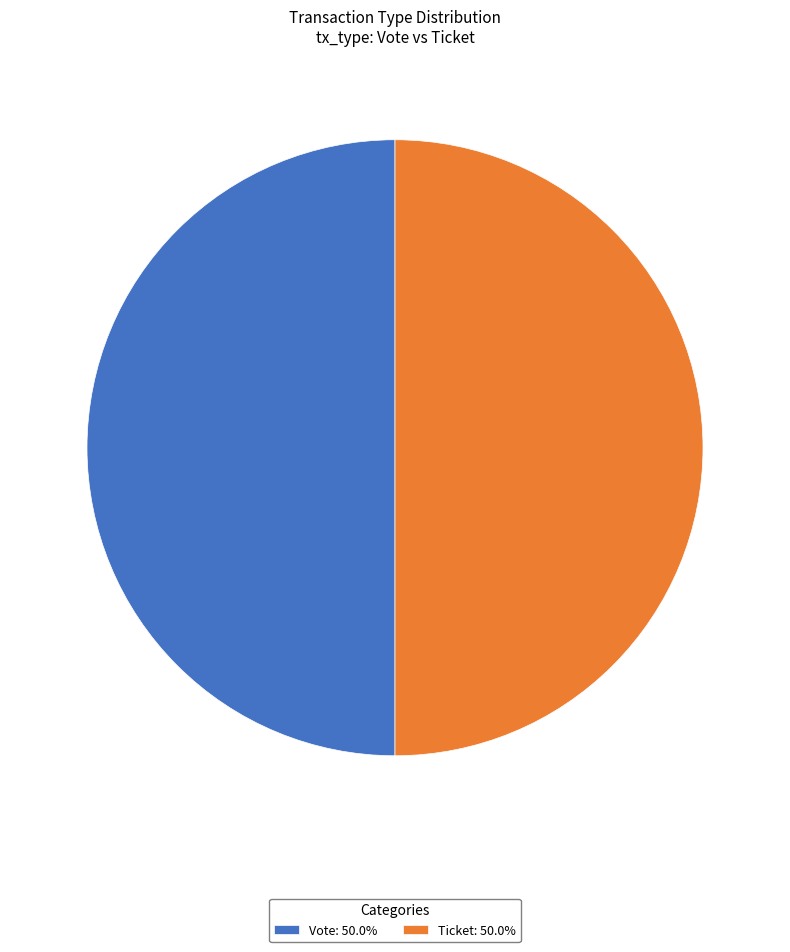

Do Vote: 50.0% and Ticket: 50.0% together represent more than half of the pie?

Yes